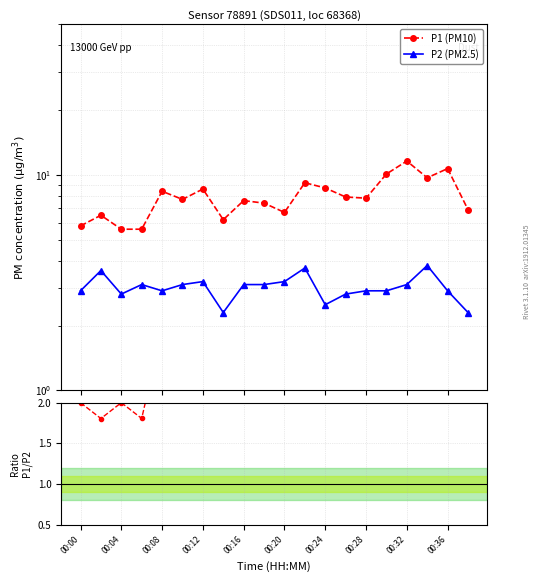

Reading left to right, transcribe all the data shown in this chart.

P1 (PM10): 5.8	6.5	5.6	5.6	8.4	7.7	8.6	6.2	7.6	7.4	6.7	9.2	8.7	7.9	7.8	10.1	11.6	9.7	10.7	6.9
P2 (PM2.5): 2.9	3.6	2.8	3.1	2.9	3.1	3.2	2.3	3.1	3.1	3.2	3.7	2.5	2.8	2.9	2.9	3.1	3.8	2.9	2.3
P1/P2 ratio: 2.0	1.8	2.0	1.8	2.9	2.5	2.7	2.7	2.5	2.4	2.1	2.5	3.5	2.8	2.7	3.5	3.7	2.6	3.7	3.0